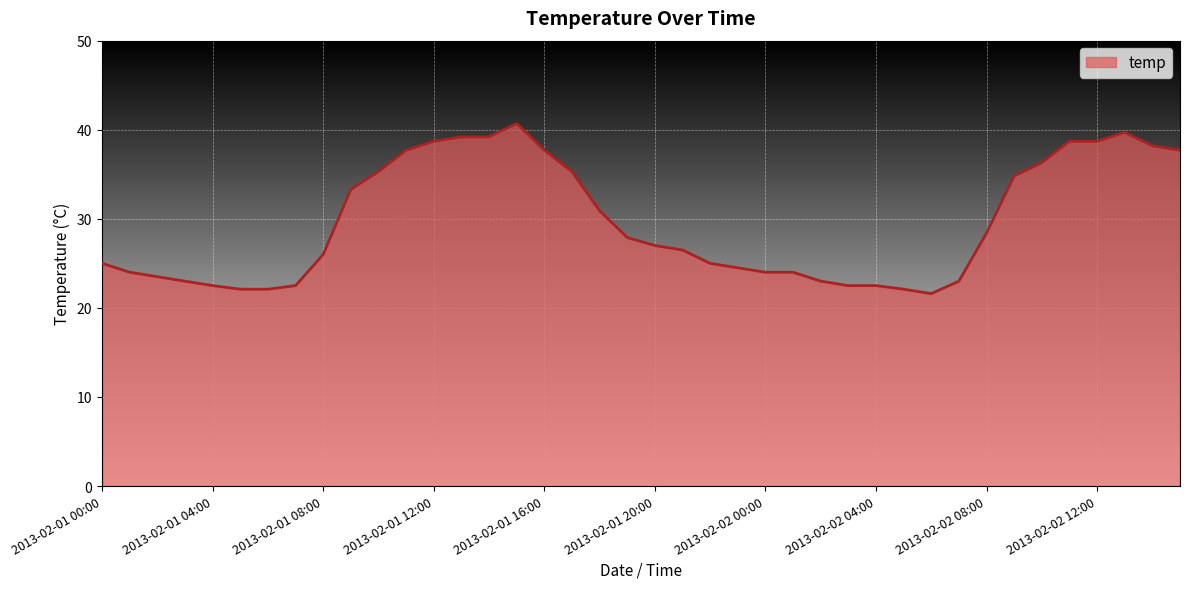

What is the smallest value displayed?

21.6